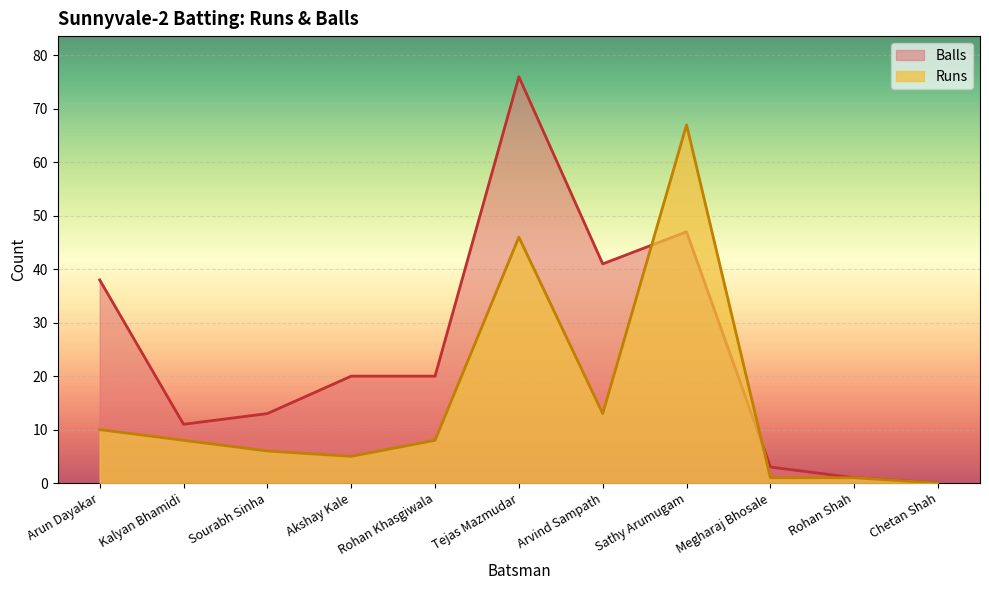

What is the maximum value for Balls?

76